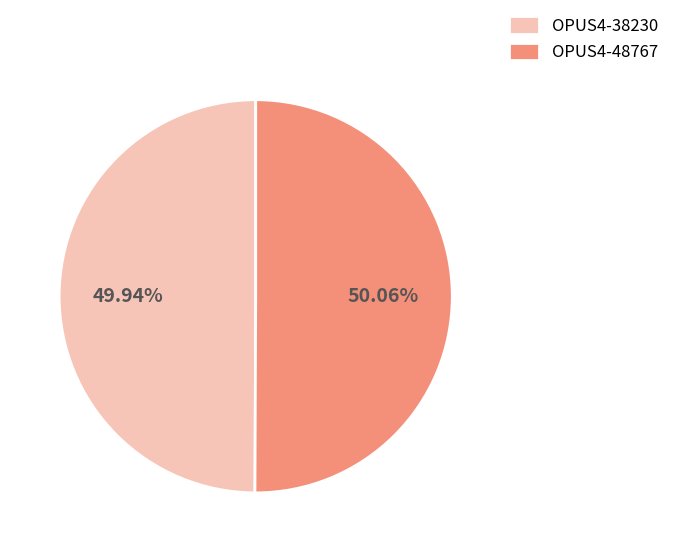

Do OPUS4-48767 and OPUS4-38230 together represent more than half of the pie?

Yes